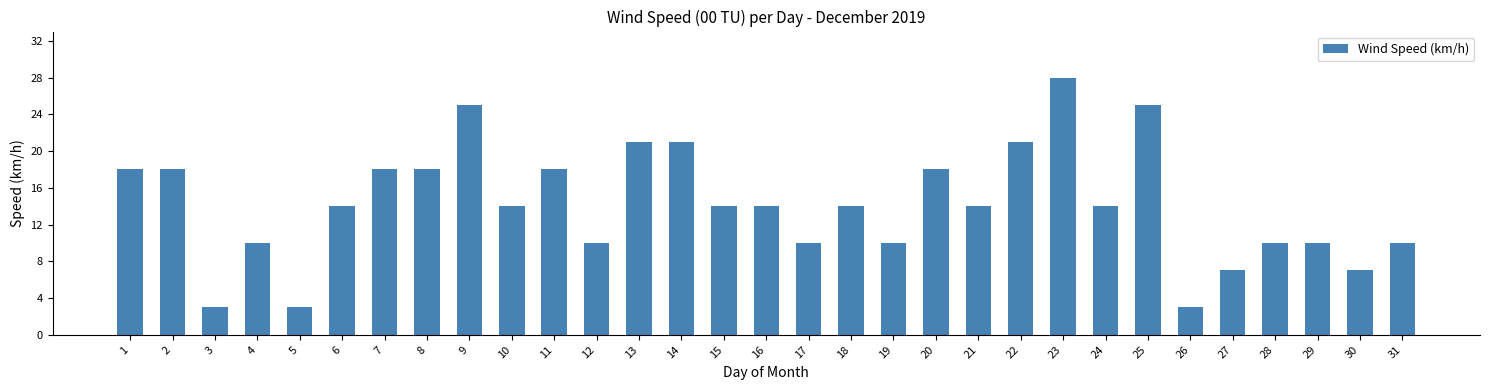

What is the value of the 23rd bar from the left?

28